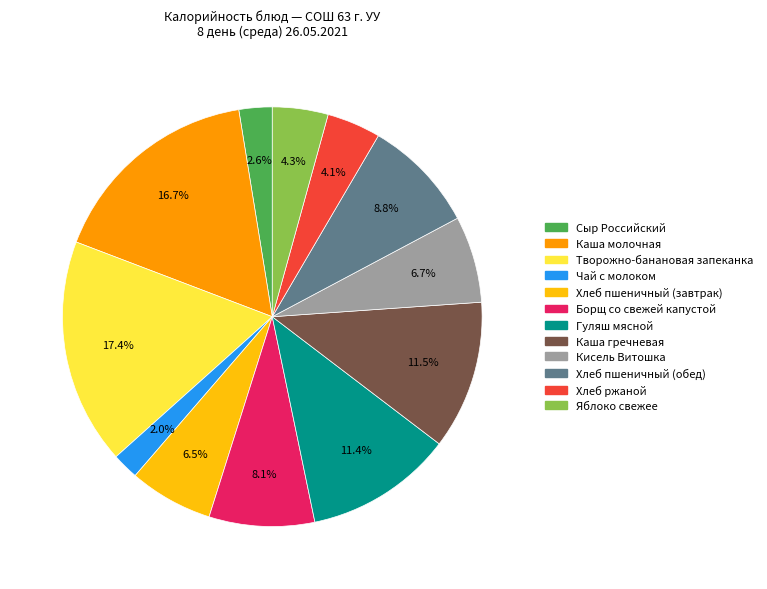

Is there any slice that represents more than half of the pie?

No